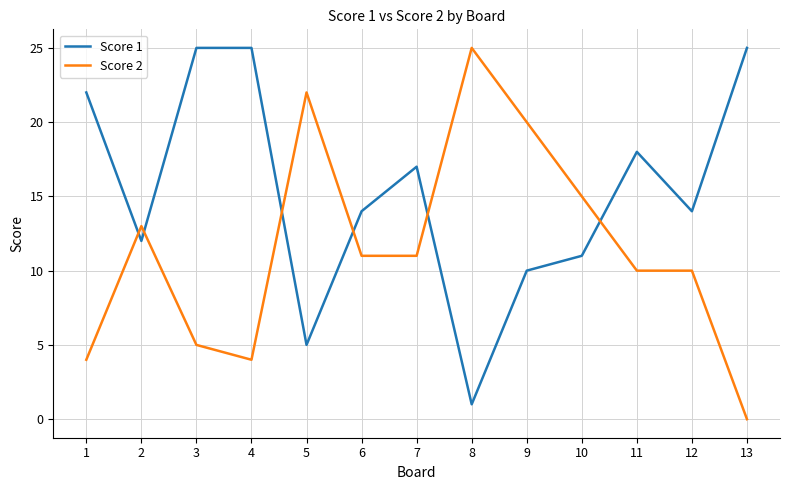

At which label does Score 2 reach its minimum?

13